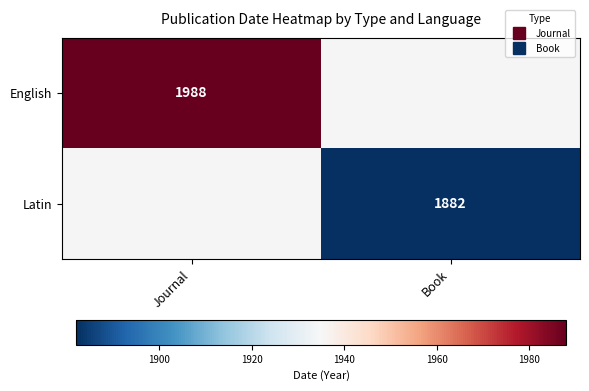

Between Journal and Book, which series saw the biggest shift?

English